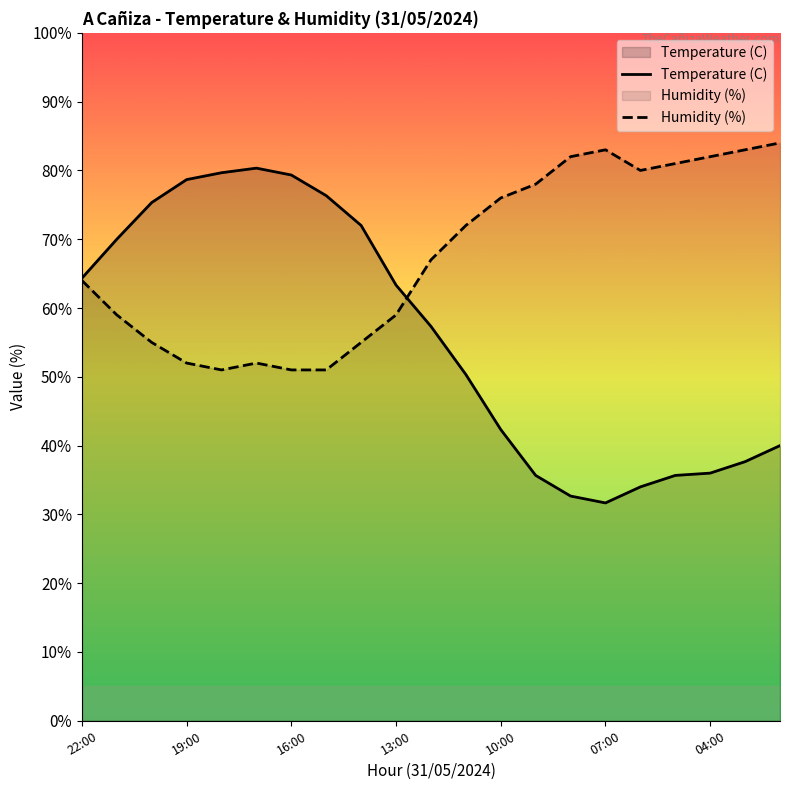

What is the difference between the highest and lowest values at 19:00?

26.7